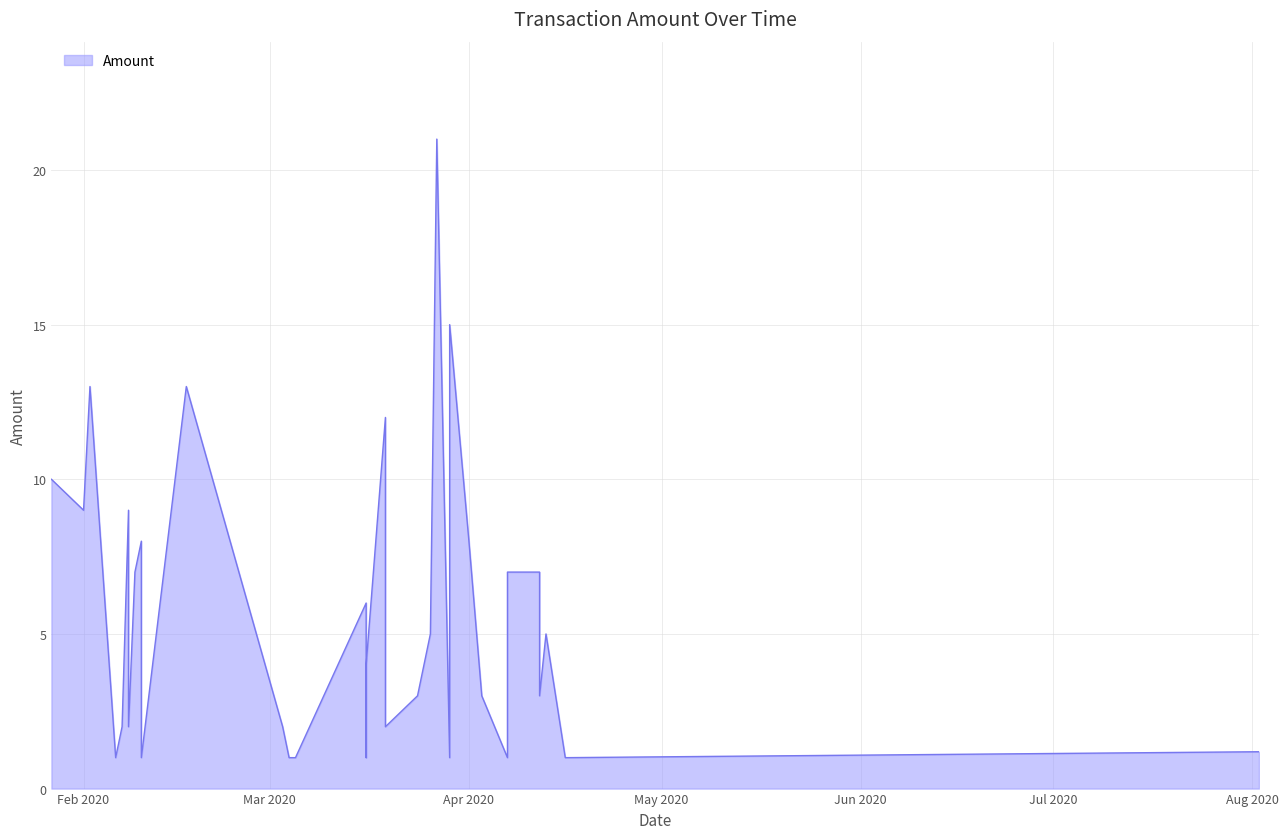

How many data points are less than 3?

14